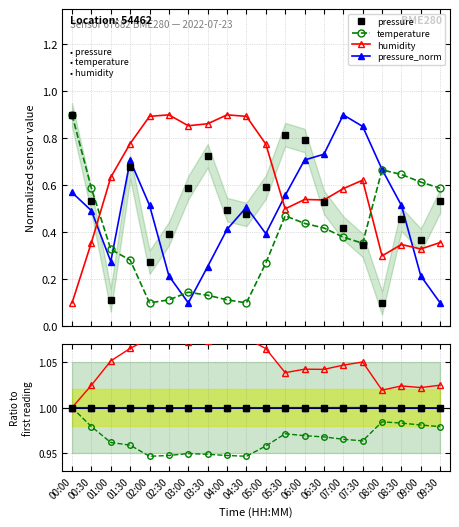

At which label does humidity reach its peak?

02:30